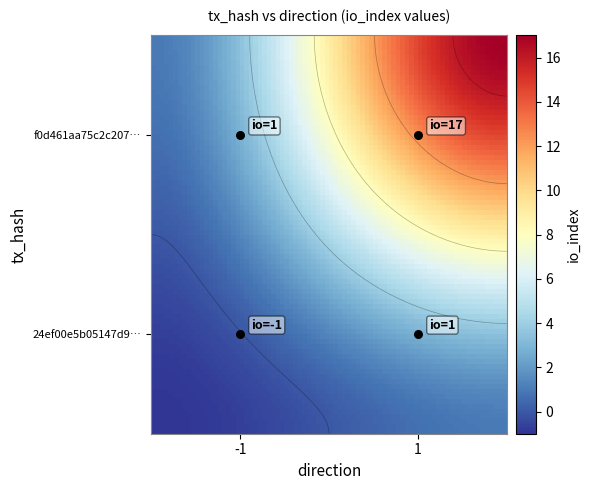

At which label does f0d461aa75c2c207d9f152a4aa9d17bed177aa8 reach its minimum?

-1